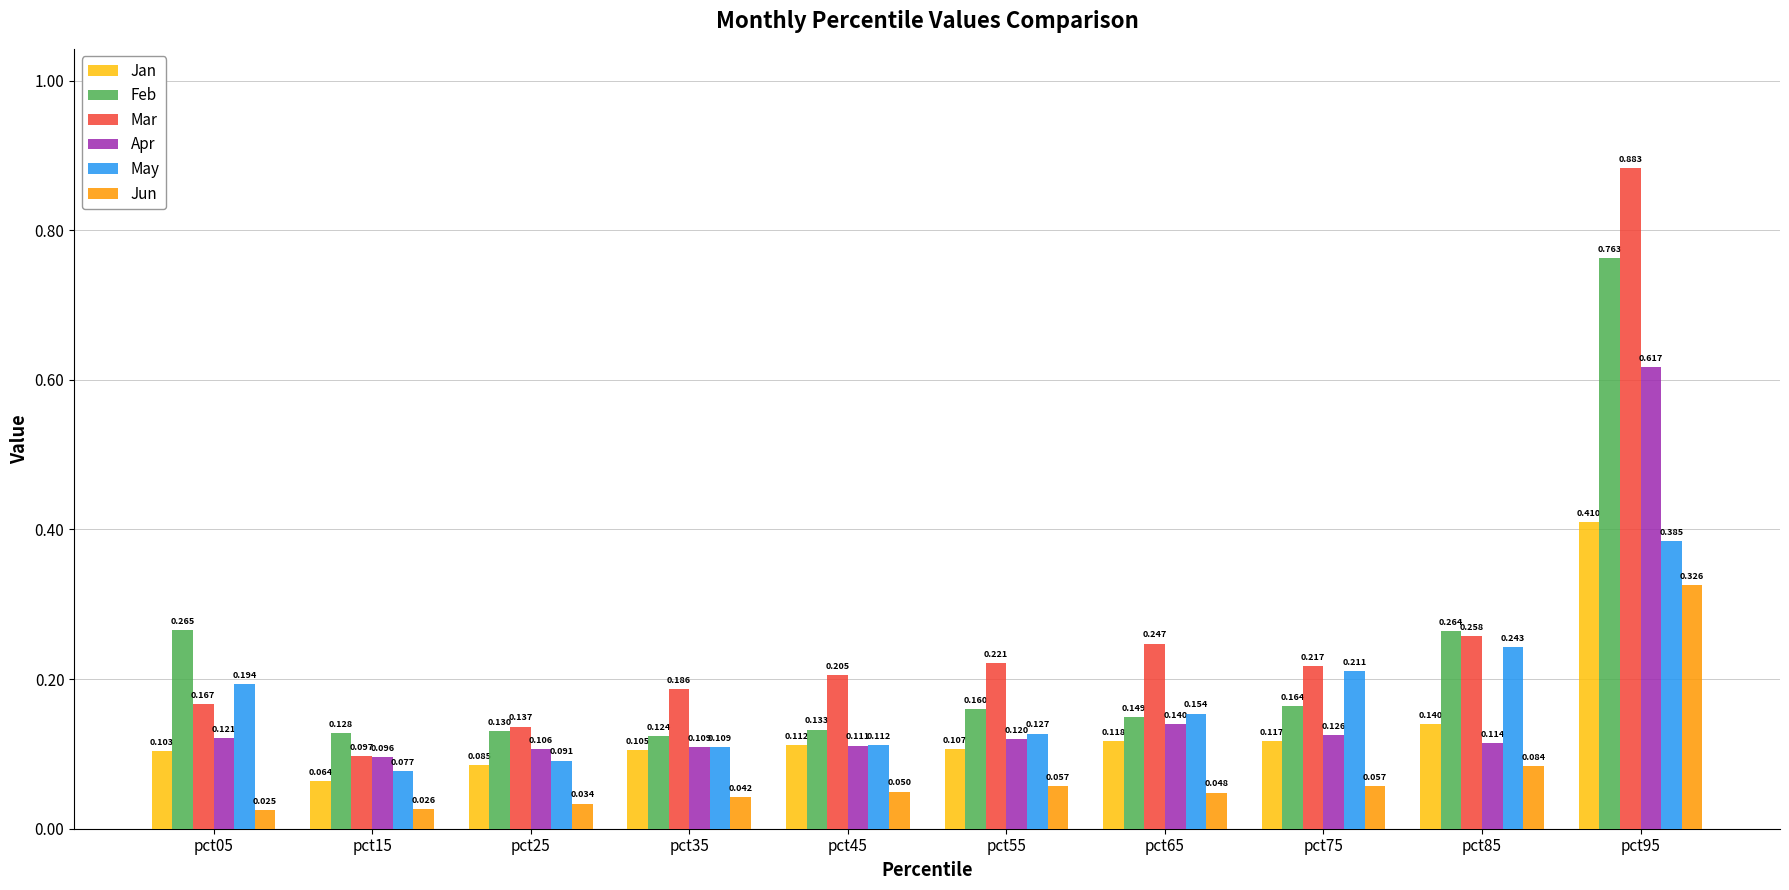

At pct85, list the series in order from largest to smallest.

Feb, Mar, May, Jan, Apr, Jun